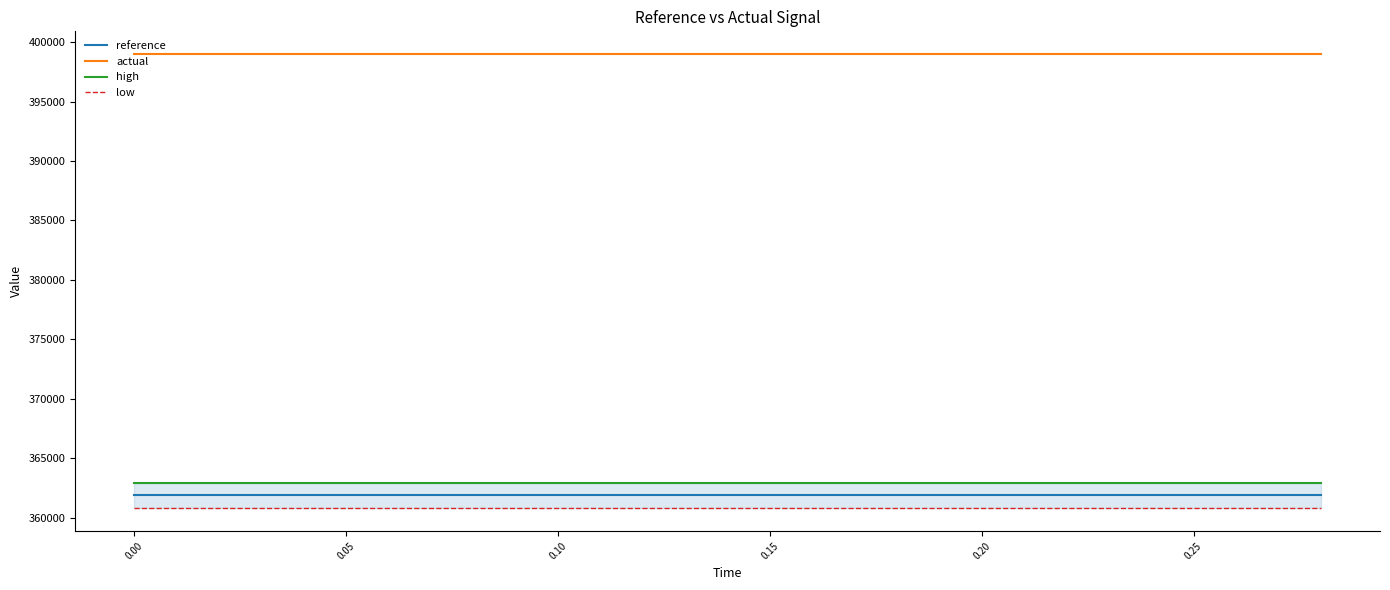

The value of actual at 0.20 is 399000.0. True or false?

True